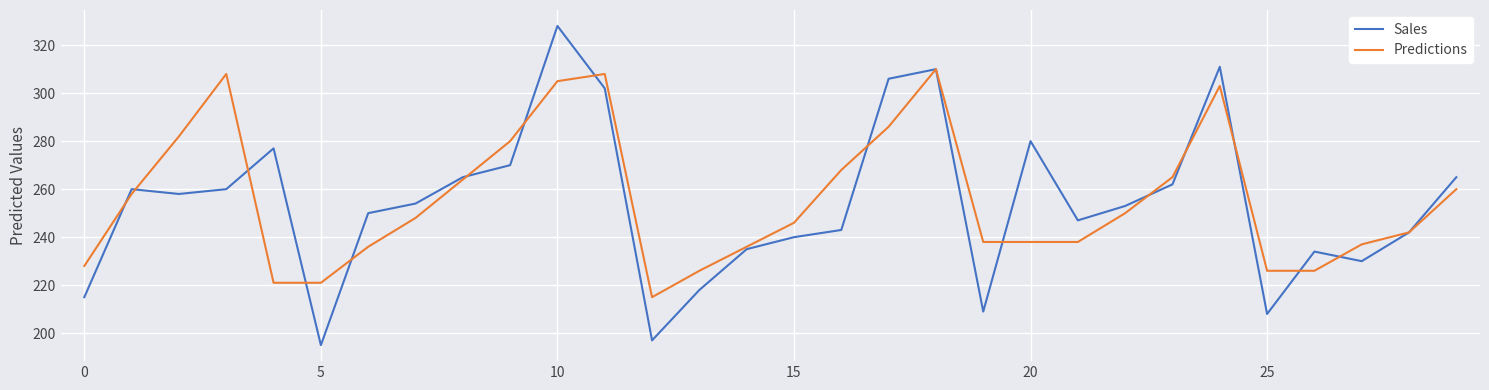

Rank the series by their maximum value, from highest to lowest.

Sales, Predictions